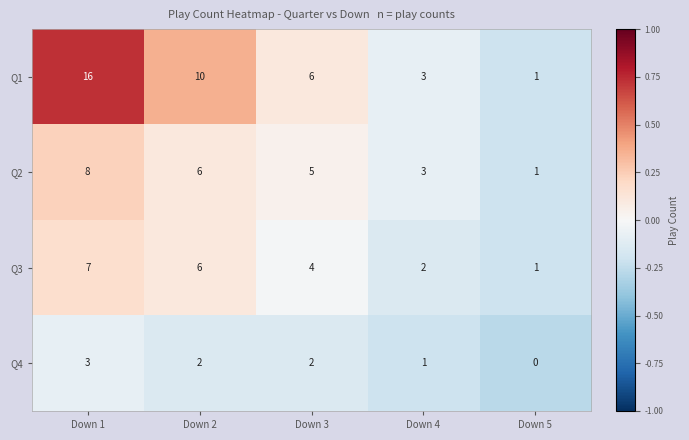

The value of Q3 at Down 1 is 7. True or false?

True